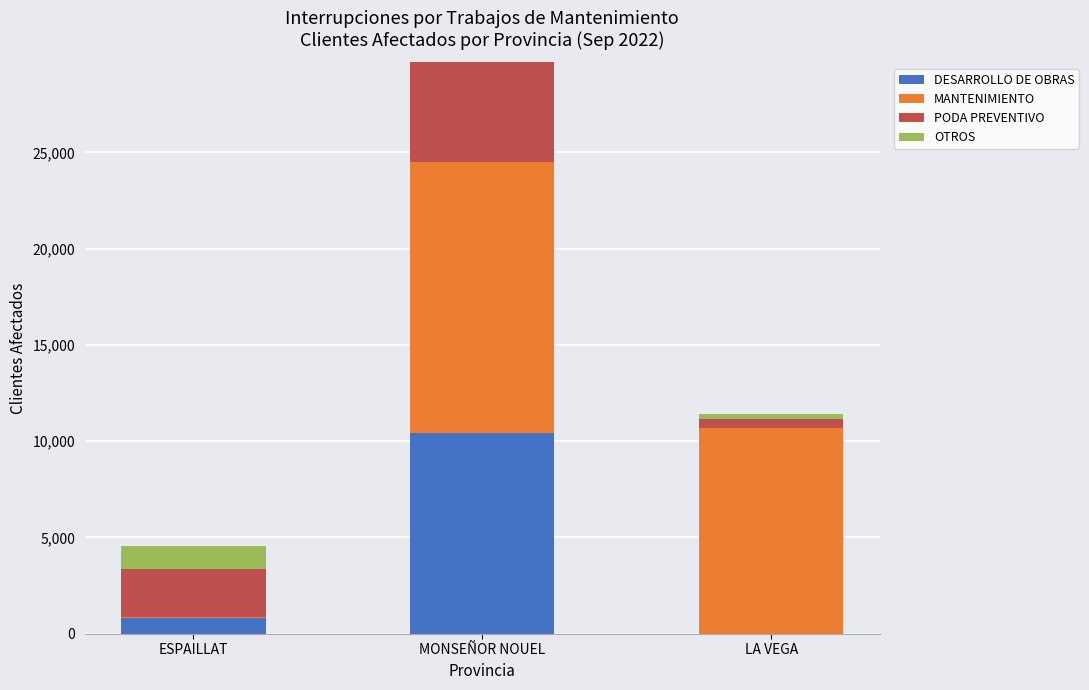

Reading right to left, transcribe the values for DESARROLLO DE OBRAS.

LA VEGA=0	MONSEÑOR NOUEL=10430	ESPAILLAT=816